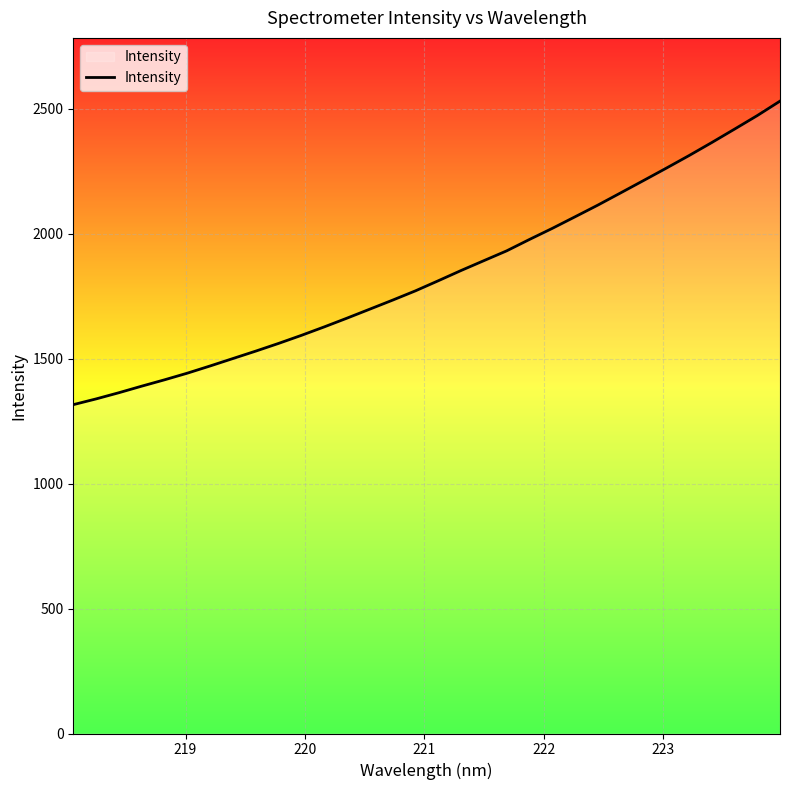

What is the maximum value shown in the chart?

2530.9